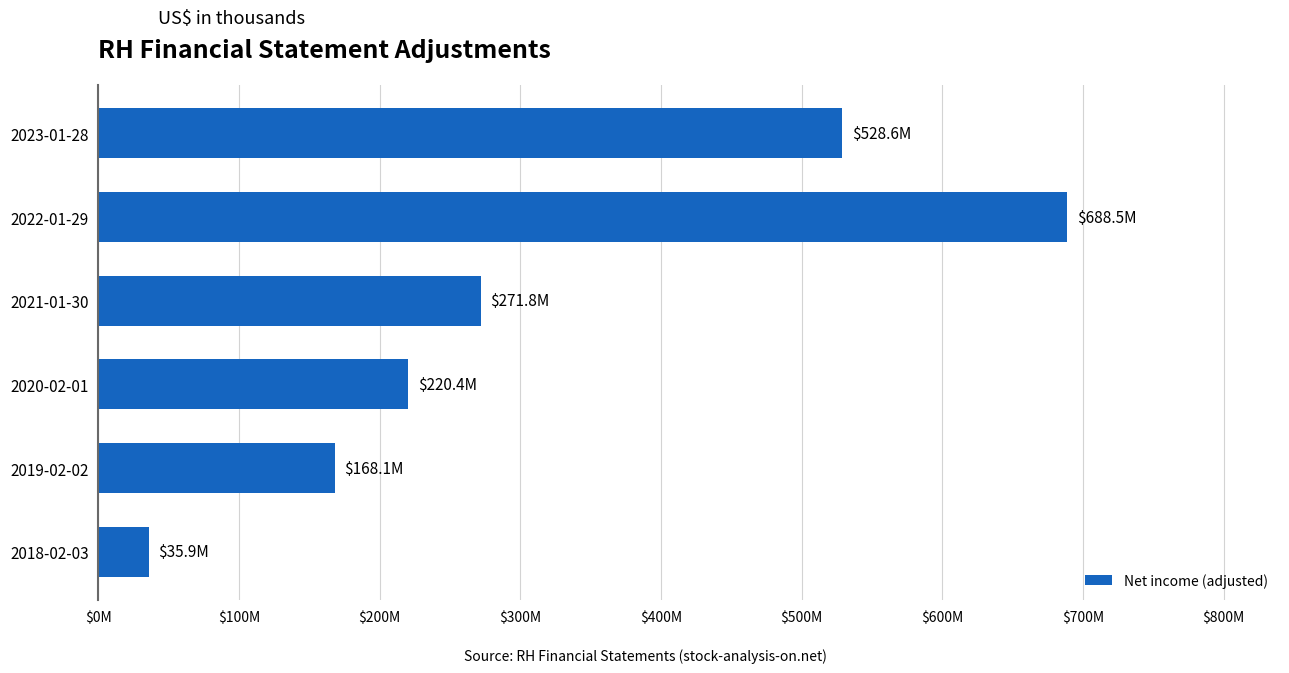

Rank the categories by value from lowest to highest.

2018-02-03, 2019-02-02, 2020-02-01, 2021-01-30, 2023-01-28, 2022-01-29